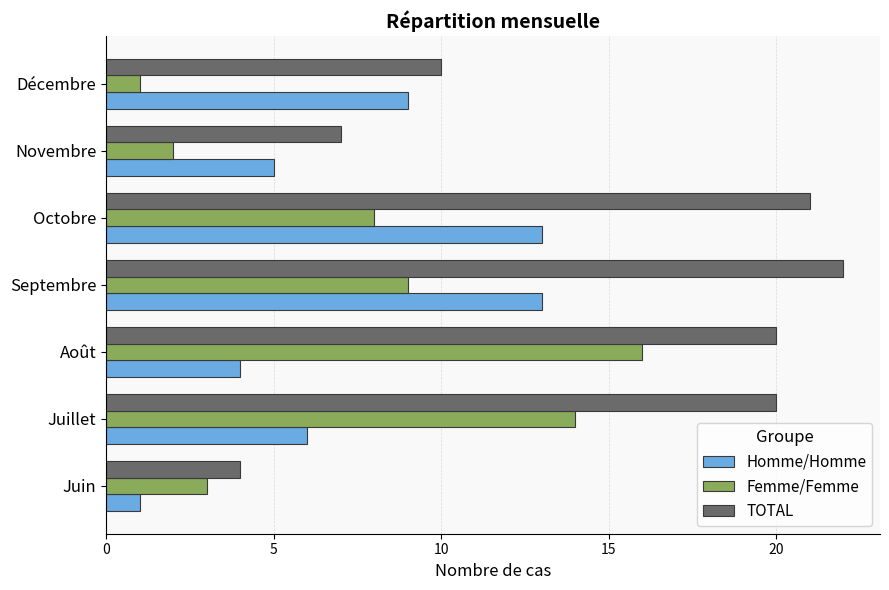

What is the lowest value of the Homme/Homme series?

1